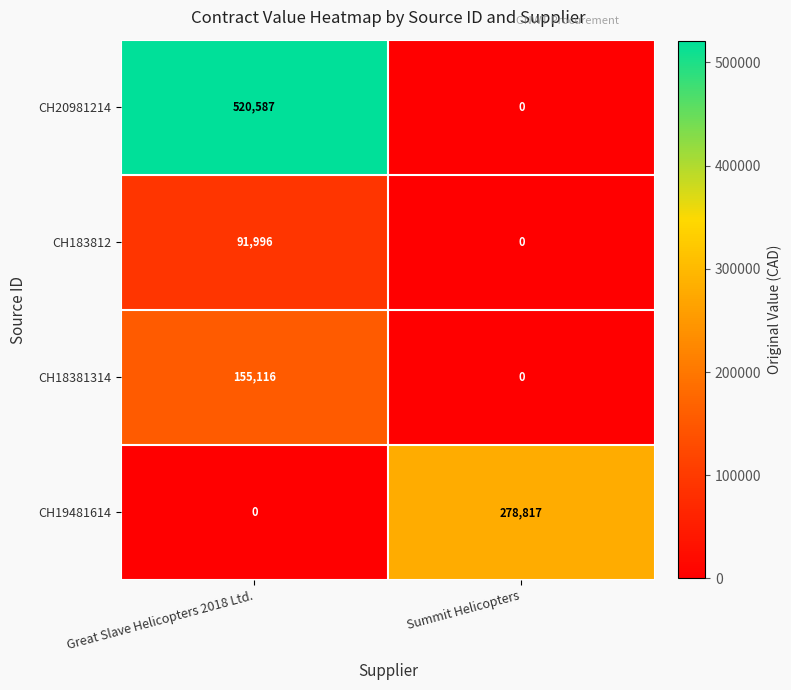

Read the CH19481614 value at Summit Helicopters.

278817